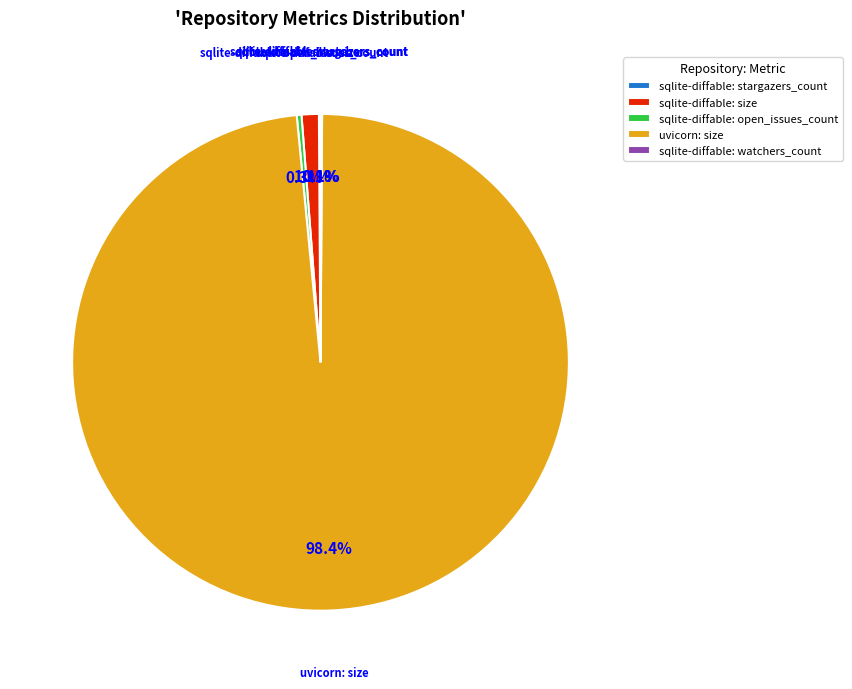

Which slice is the largest?

uvicorn: size